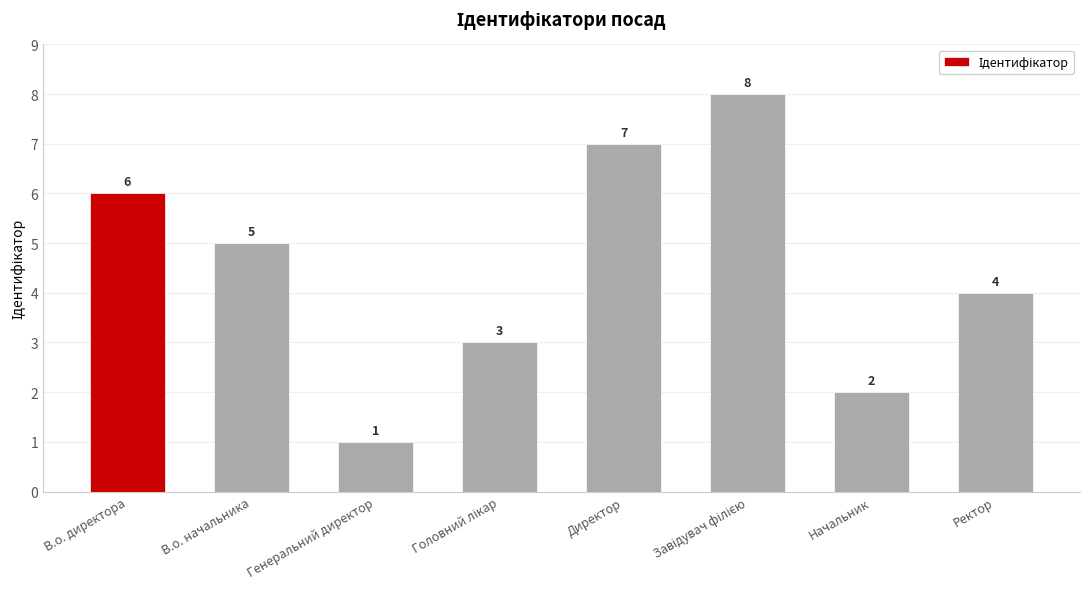

What is the change in value from В.о. директора to Директор?

+1